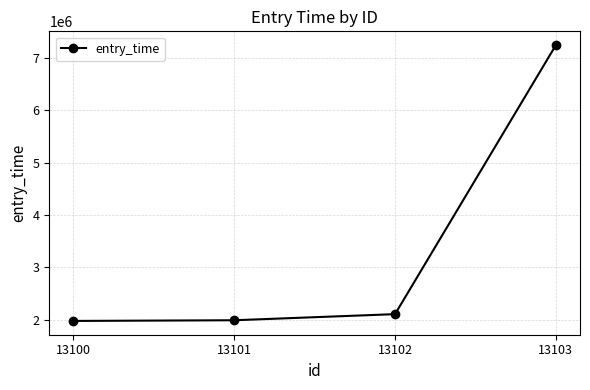

What is the value of the 3rd point from the left?

2102784